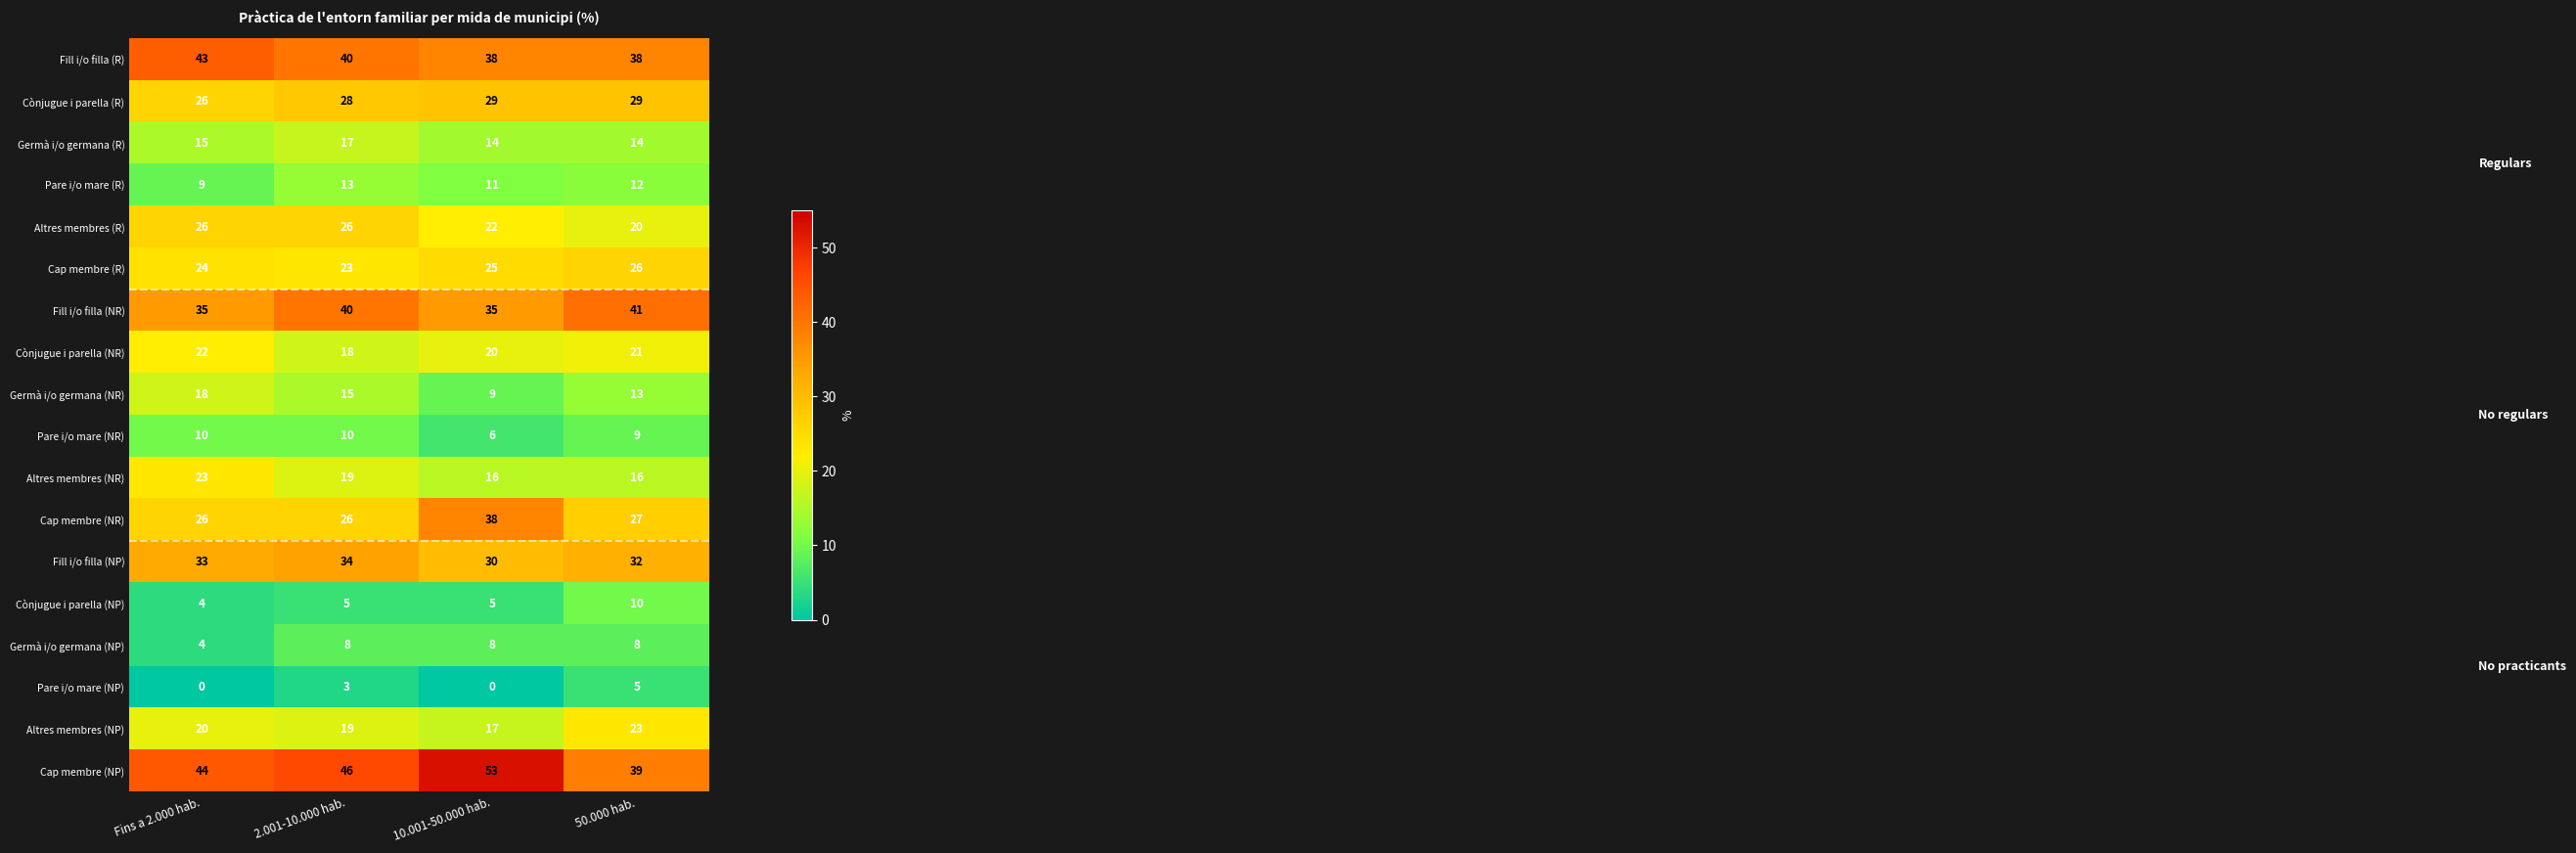

How many data points in Pare i/o mare (R) are less than 12?

2